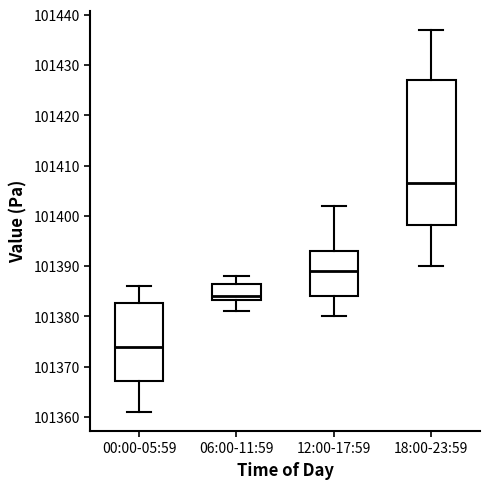

Comparing the boxes themselves (not the whiskers), which one is the tallest?

18:00-23:59